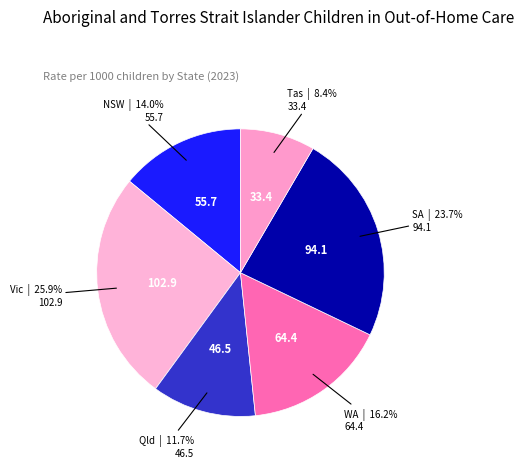

Rank the categories by value from highest to lowest.

Vic, SA, WA, NSW, Qld, Tas